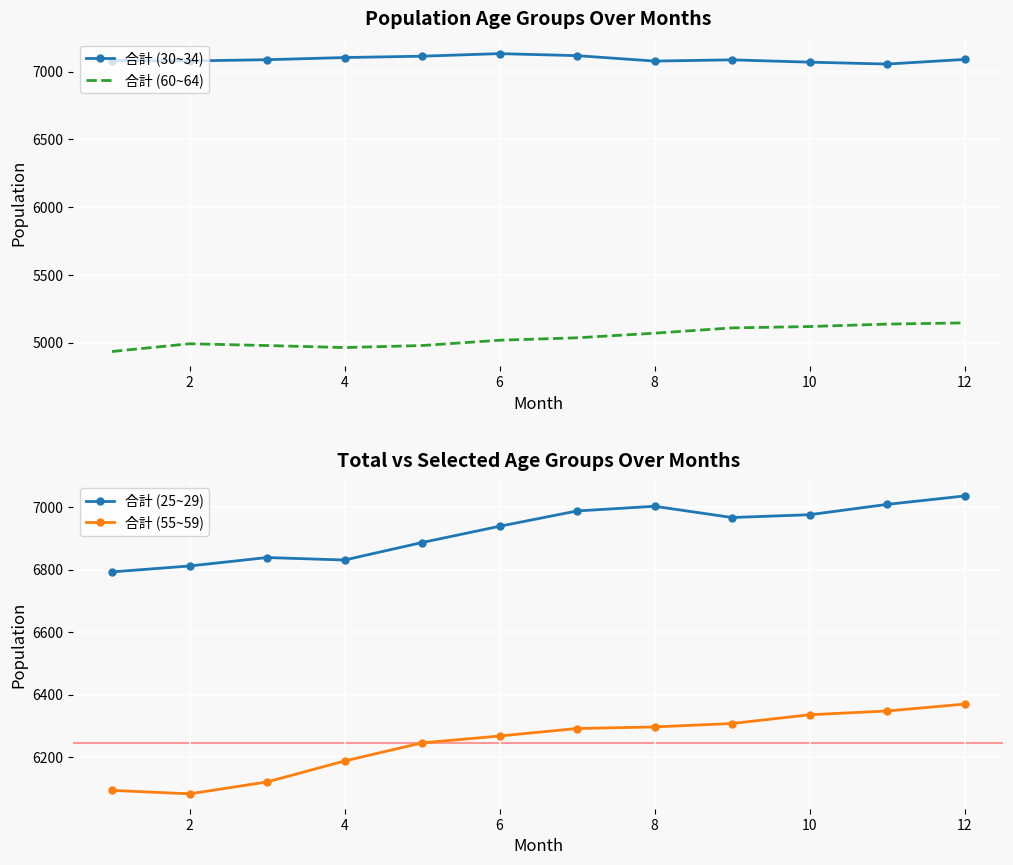

True or false: 合計 (30~34) and 合計 (60~64) intersect in this chart.

False